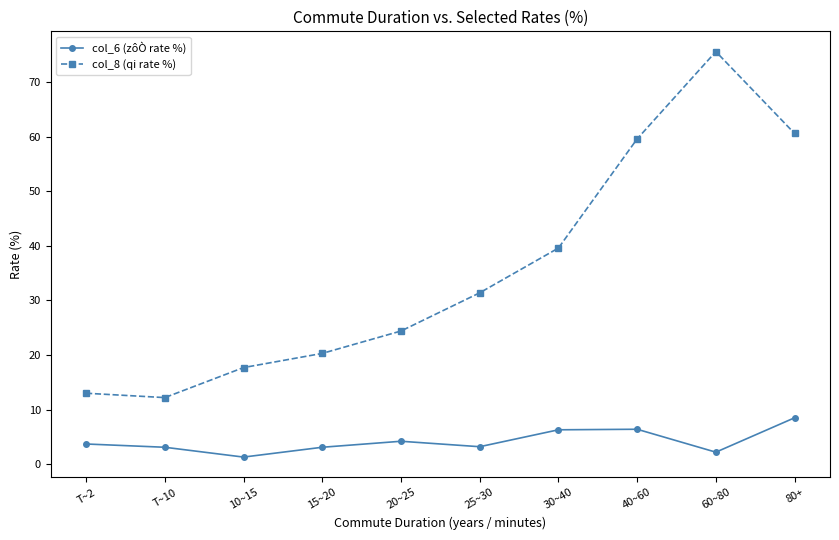

Is it true that col_8 (qi rate %) equals 31.4 at 25~30?

True